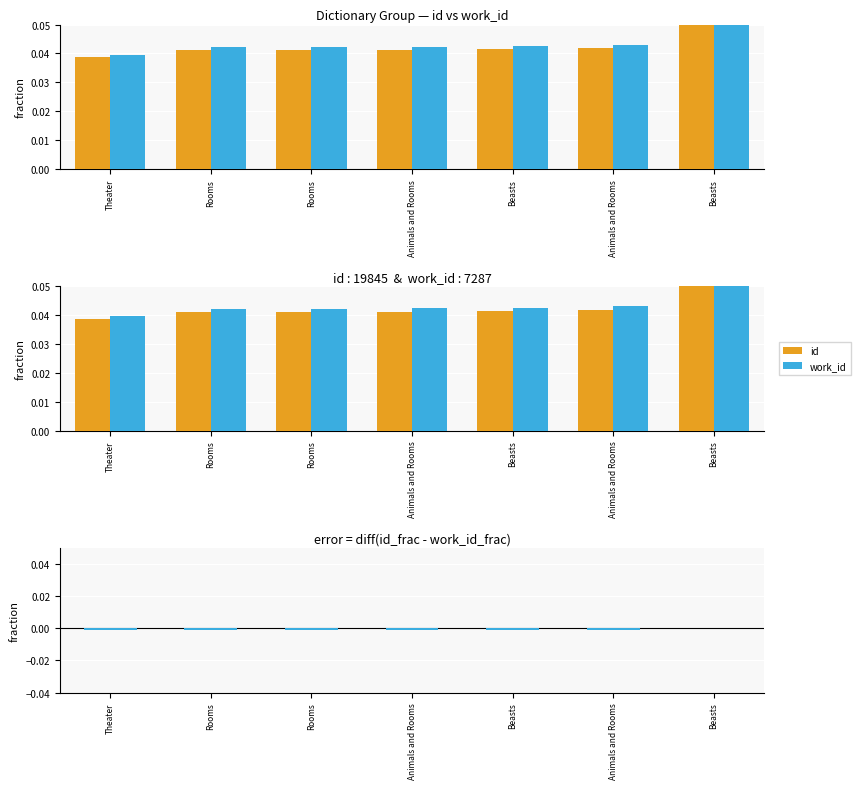

The value of id at Rooms is 0.0. True or false?

False